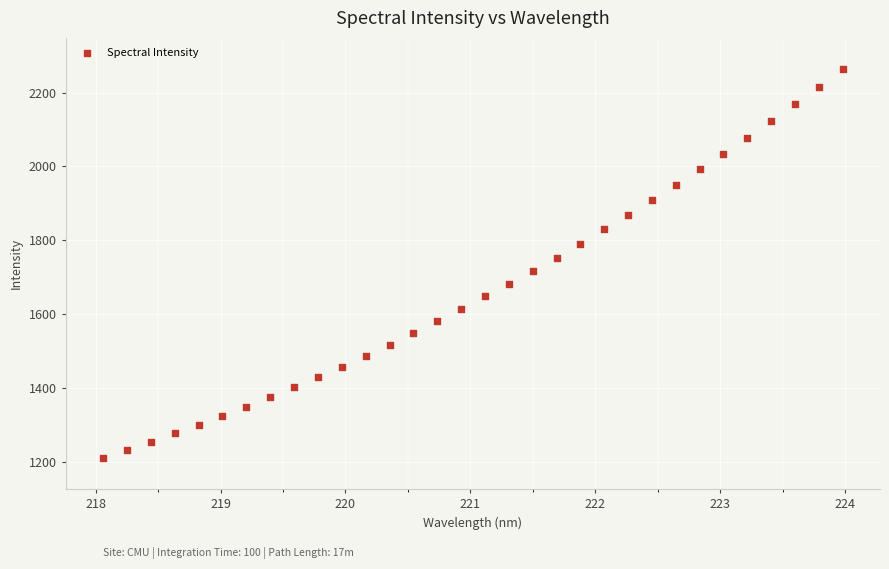

What is the range of X values (max minus min)?

5.9